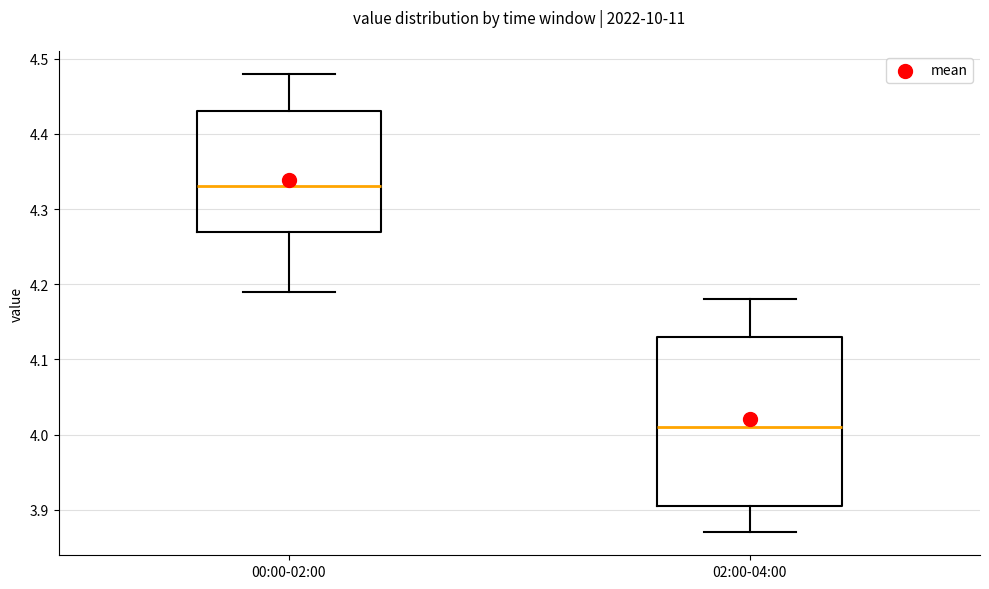

Which box's median line is the lowest?

02:00-04:00